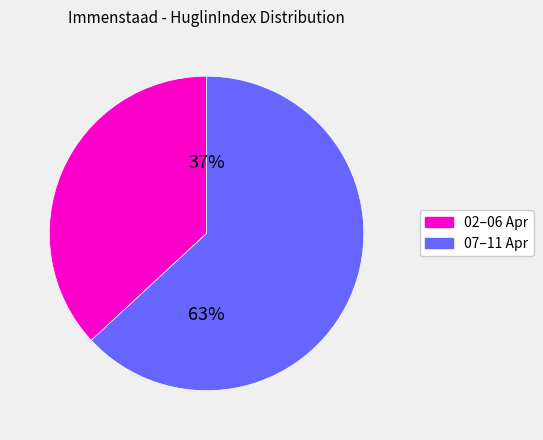

To the nearest percent, what is the difference between the largest and smallest slice percentages?

26%